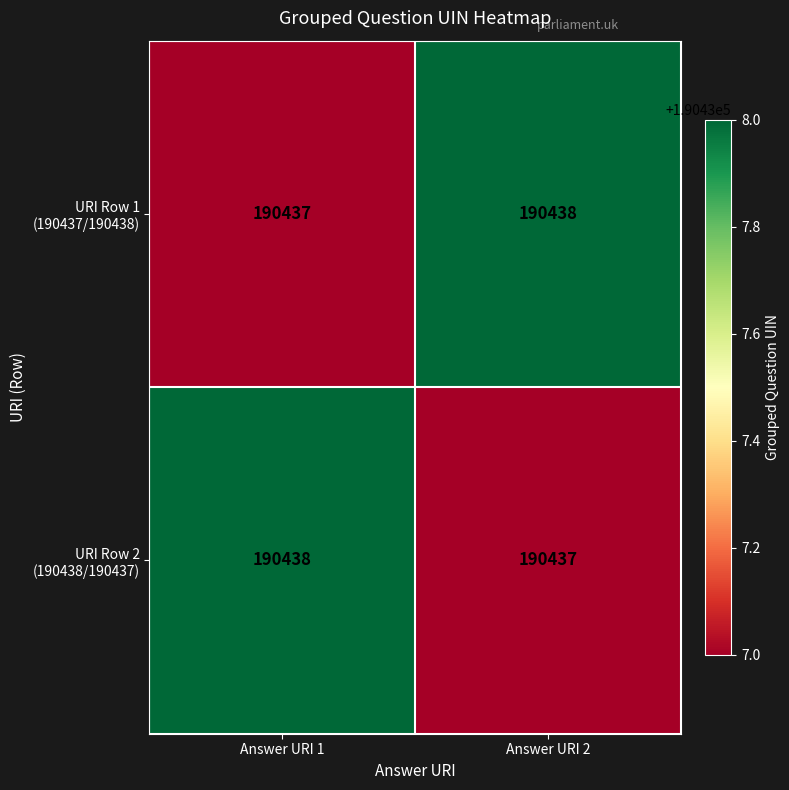

What is the total value across all series at Answer URI 2?

380875